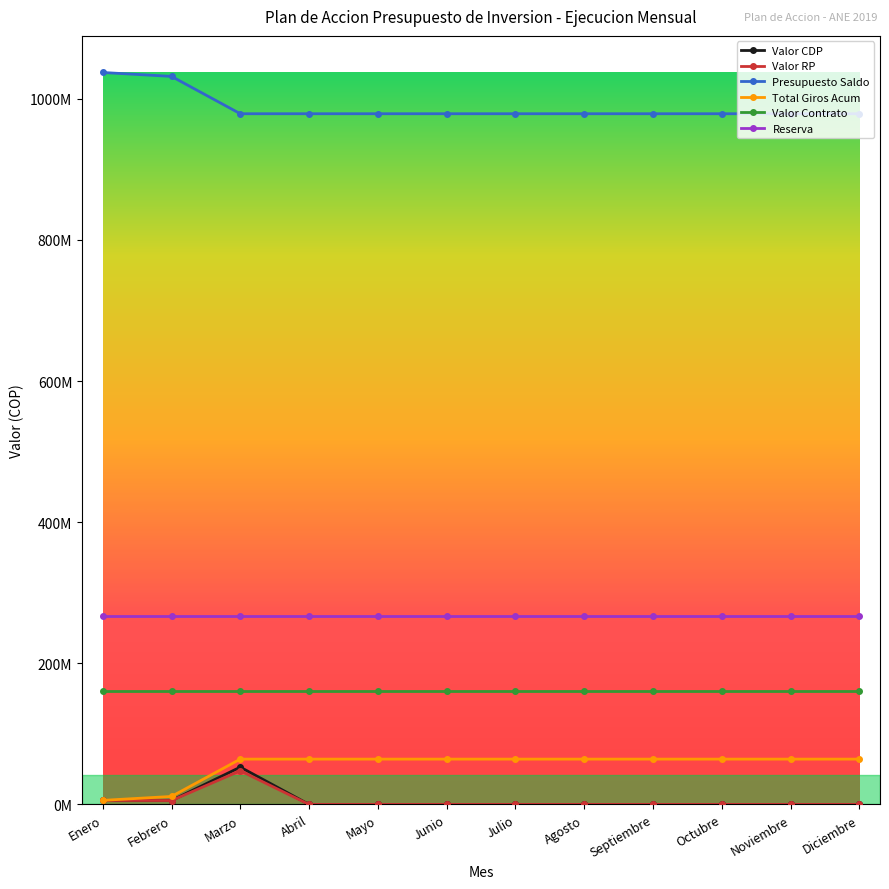

What are all the series names shown in the legend?

Valor CDP, Valor RP, Presupuesto Saldo, Total Giros Acum, Valor Contrato, Reserva